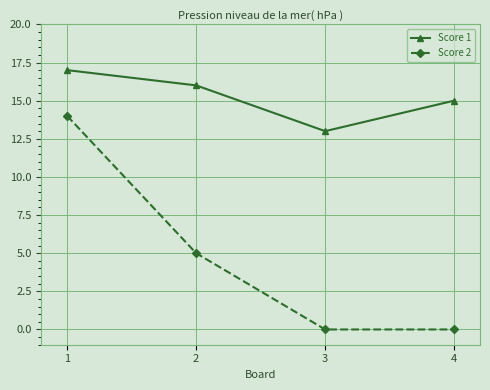

Which series has the widest spread of values?

Score 2